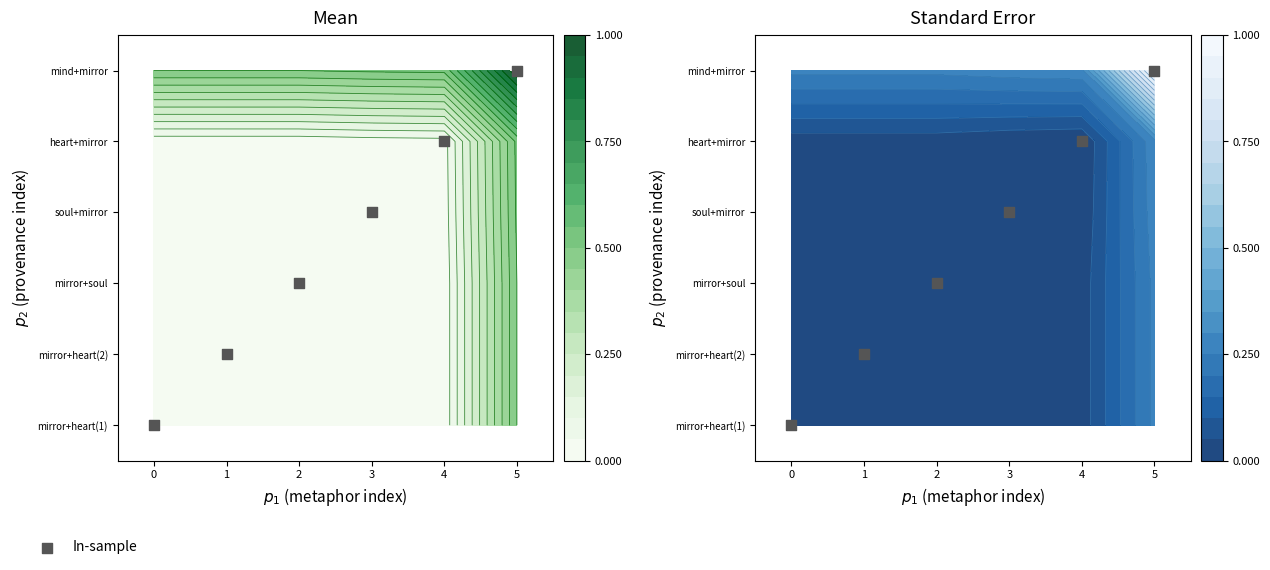

Is it true that the value at 1 is 1?

True